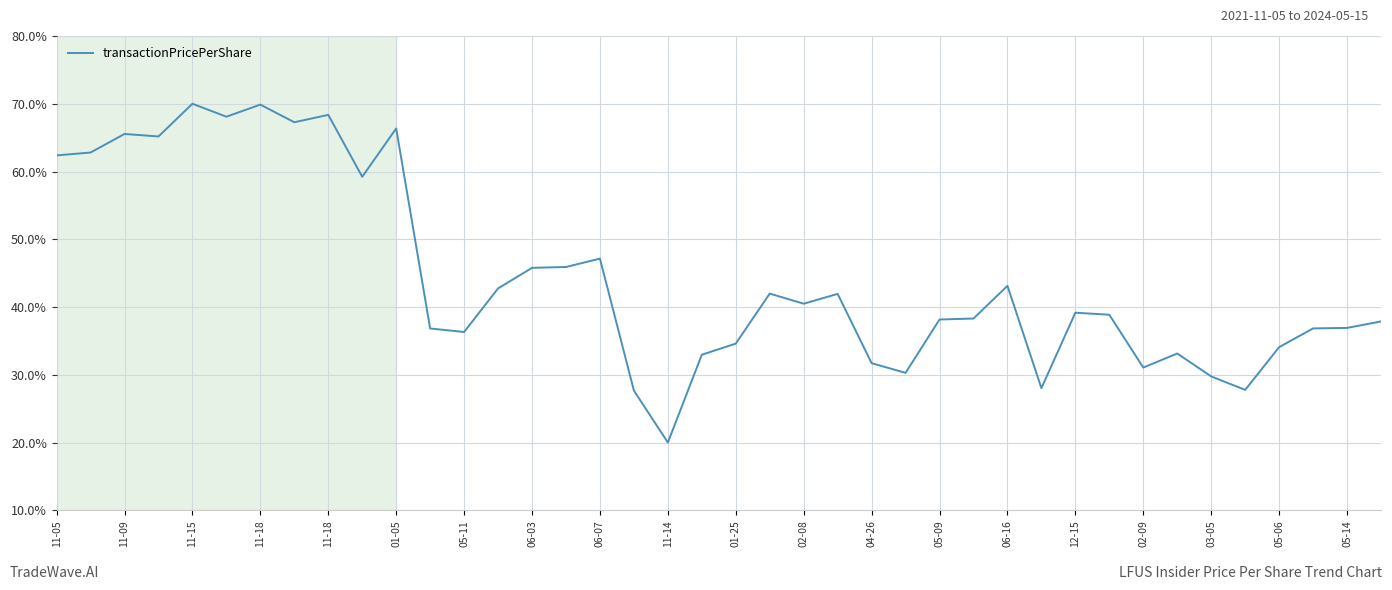

What is the difference between the maximum and minimum values?

50.0